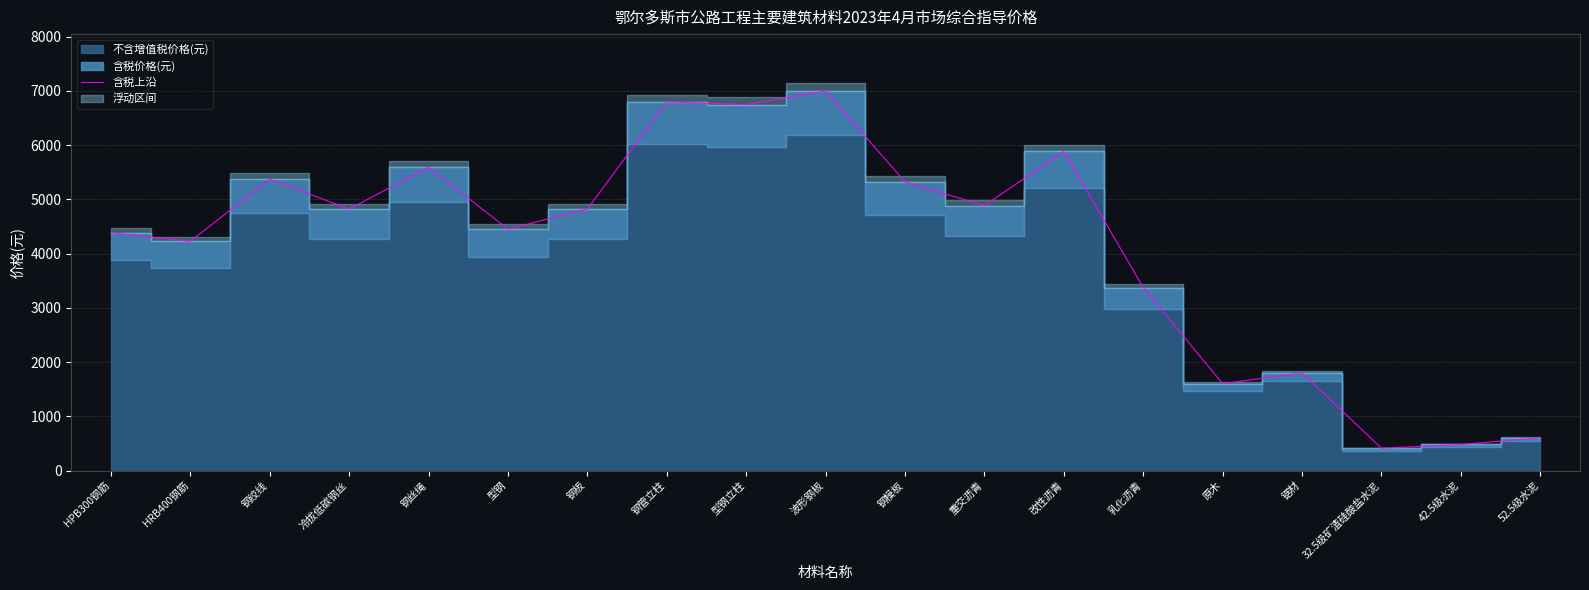

At which label is the value closest to 3702?

乳化沥青